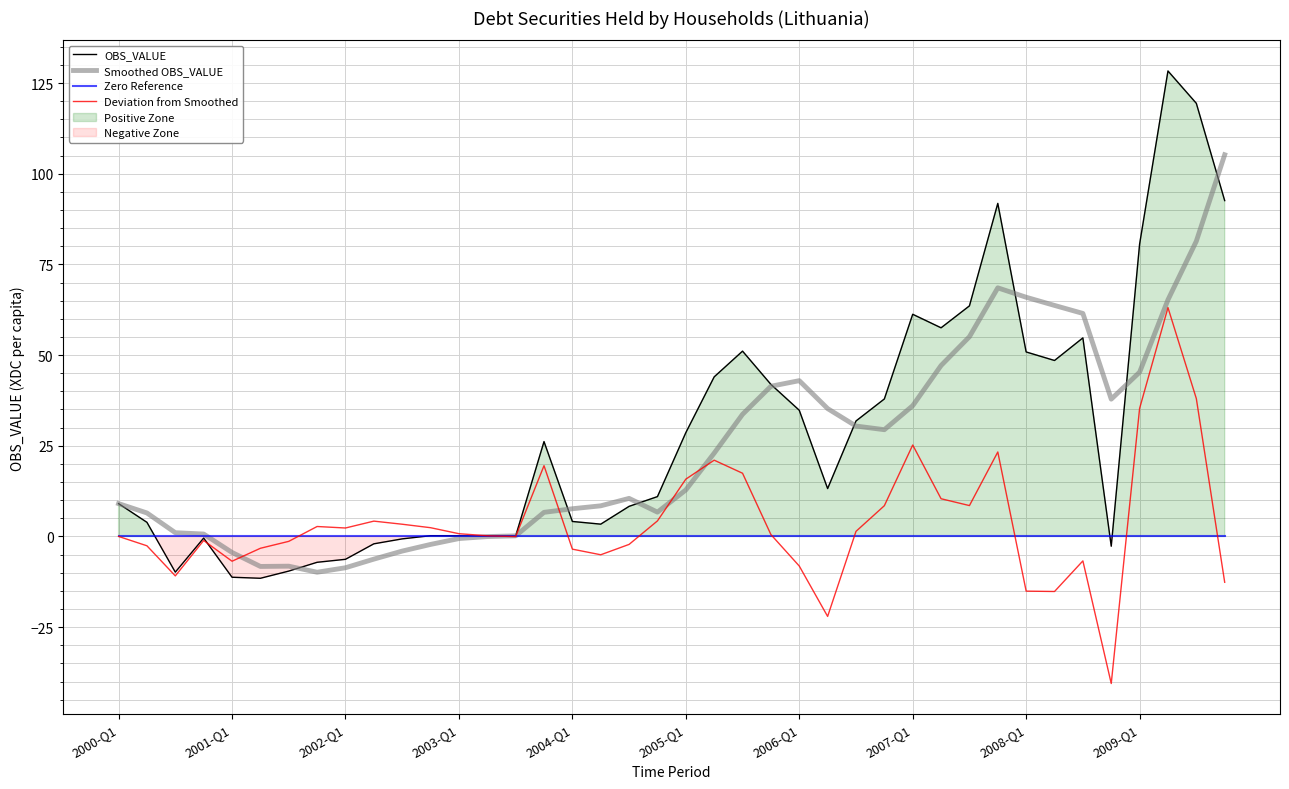

The value of OBS_VALUE at 29 is 34.5. True or false?

False